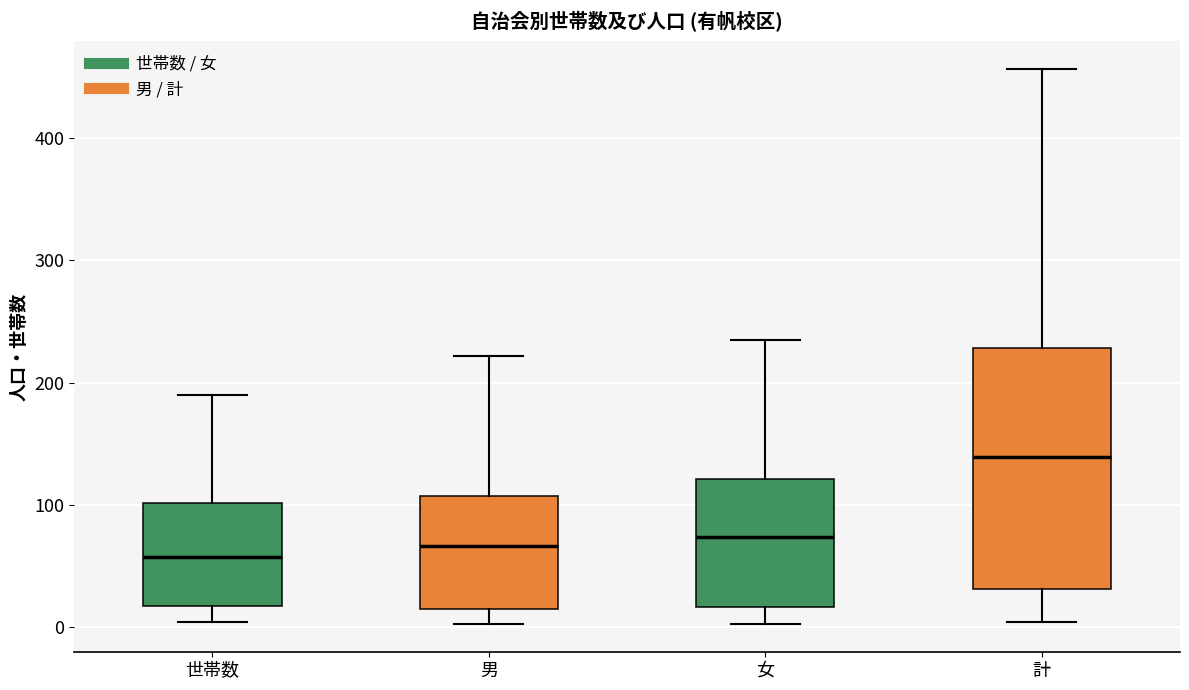

Reading left to right, read every box against the y-axis: the position of its median line, the range the box covers, and the ends of its whiskers. The values are not printed on the chart, so give them approximately, as read against the axis.

世帯数: median 60, box 20 to 100, whiskers 0 to 190
男: median 70, box 20 to 110, whiskers 0 to 220
女: median 70, box 20 to 120, whiskers 0 to 240
計: median 140, box 30 to 230, whiskers 0 to 460